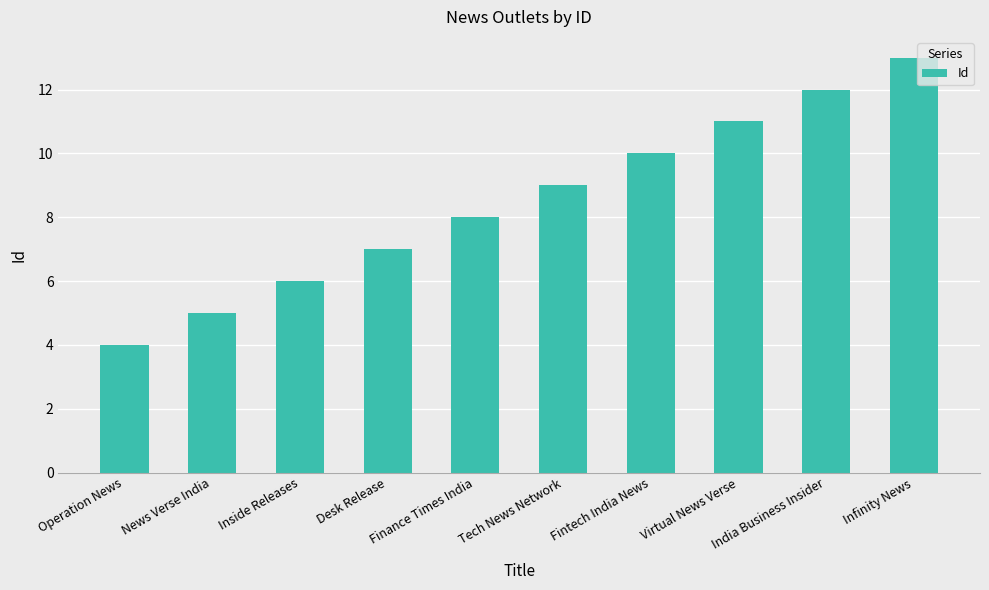

Reading left to right, extract all data points from this chart.

Operation News=4	News Verse India=5	Inside Releases=6	Desk Release=7	Finance Times India=8	Tech News Network=9	Fintech India News=10	Virtual News Verse=11	India Business Insider=12	Infinity News=13